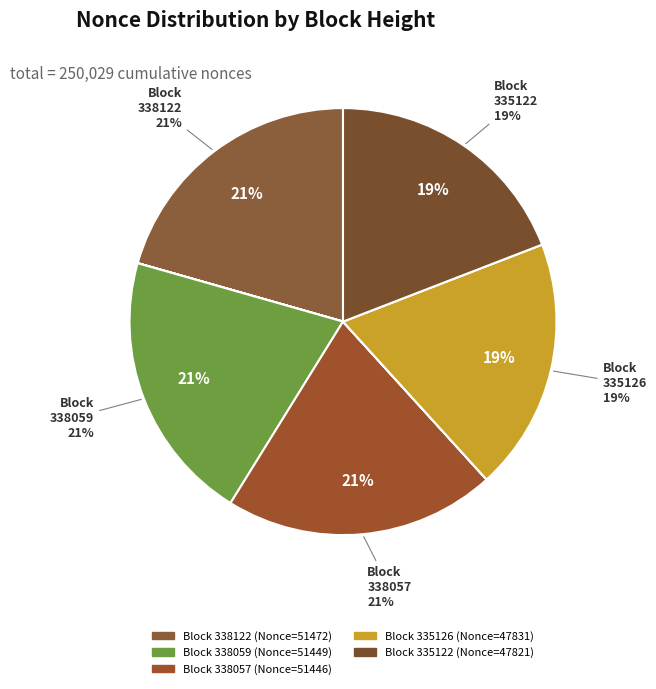

What is the largest slice in the pie chart?

338122